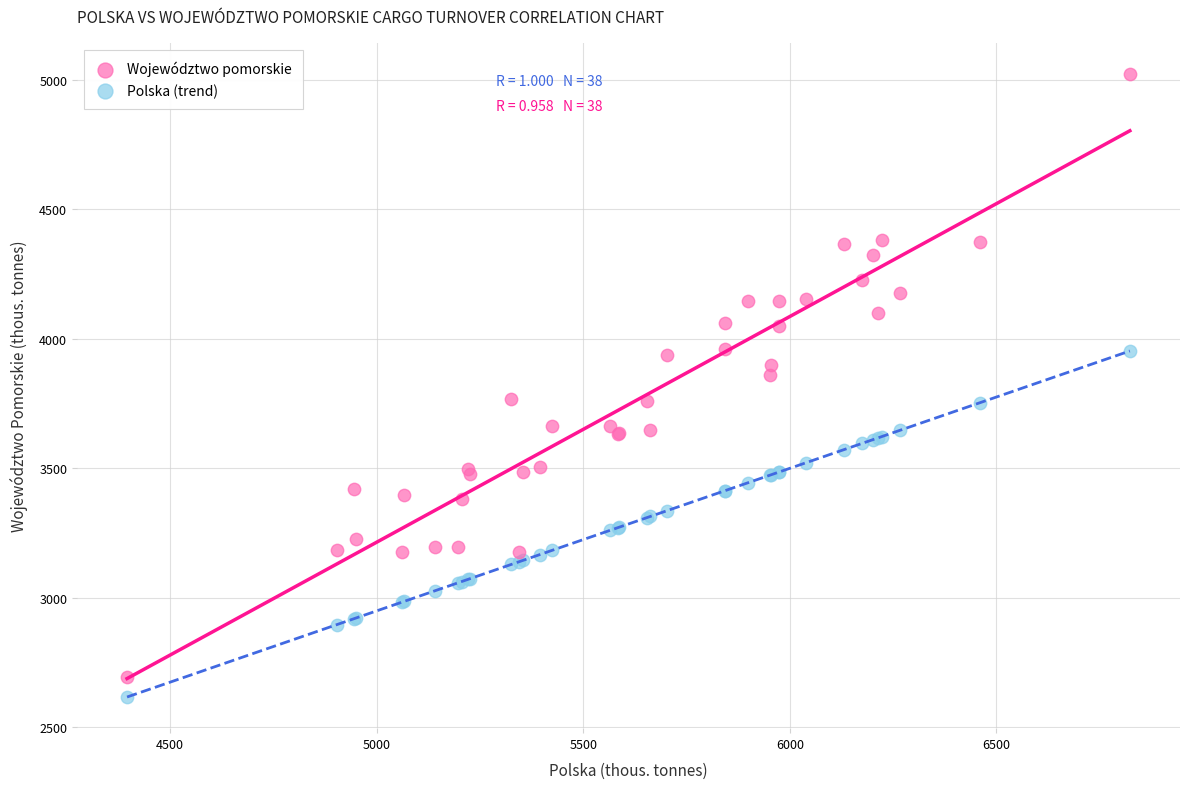

Which series contains the highest Y value?

Województwo pomorskie